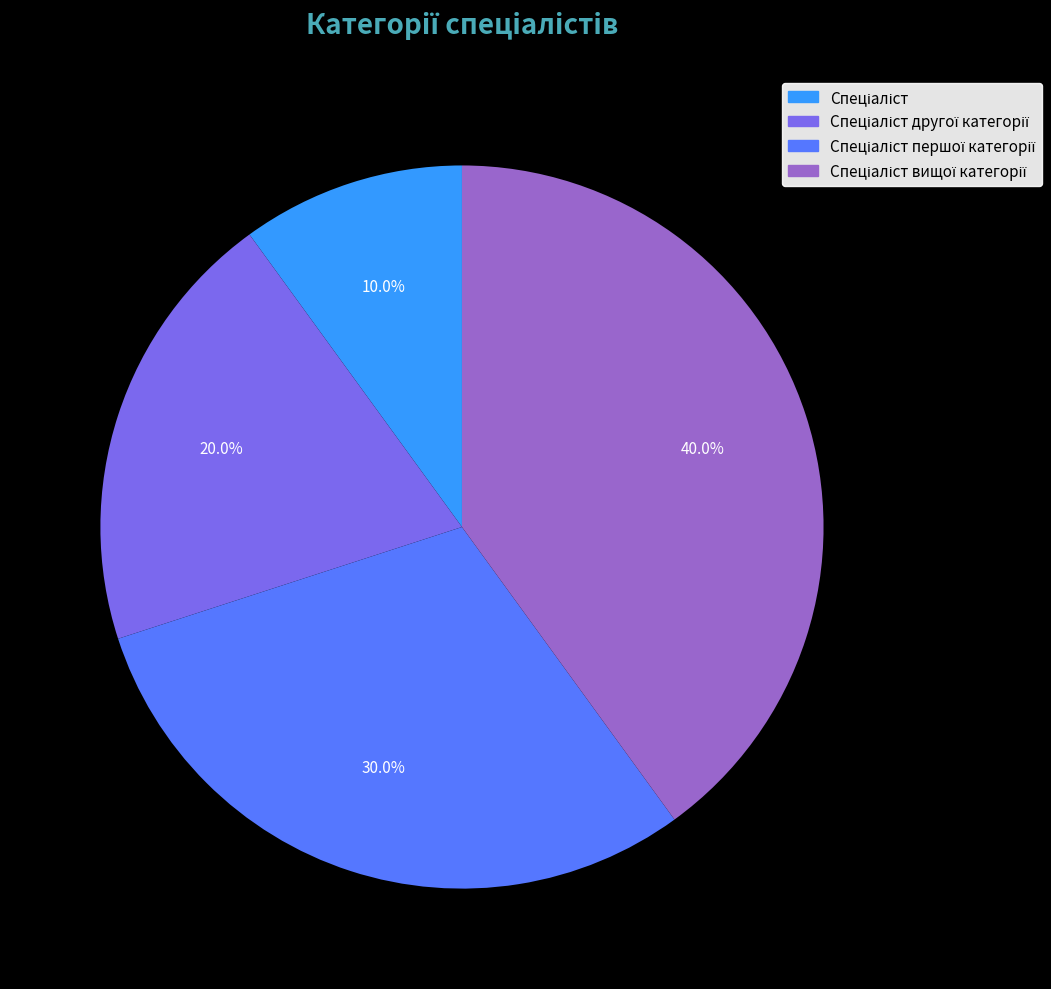

Does any single category account for the majority?

No